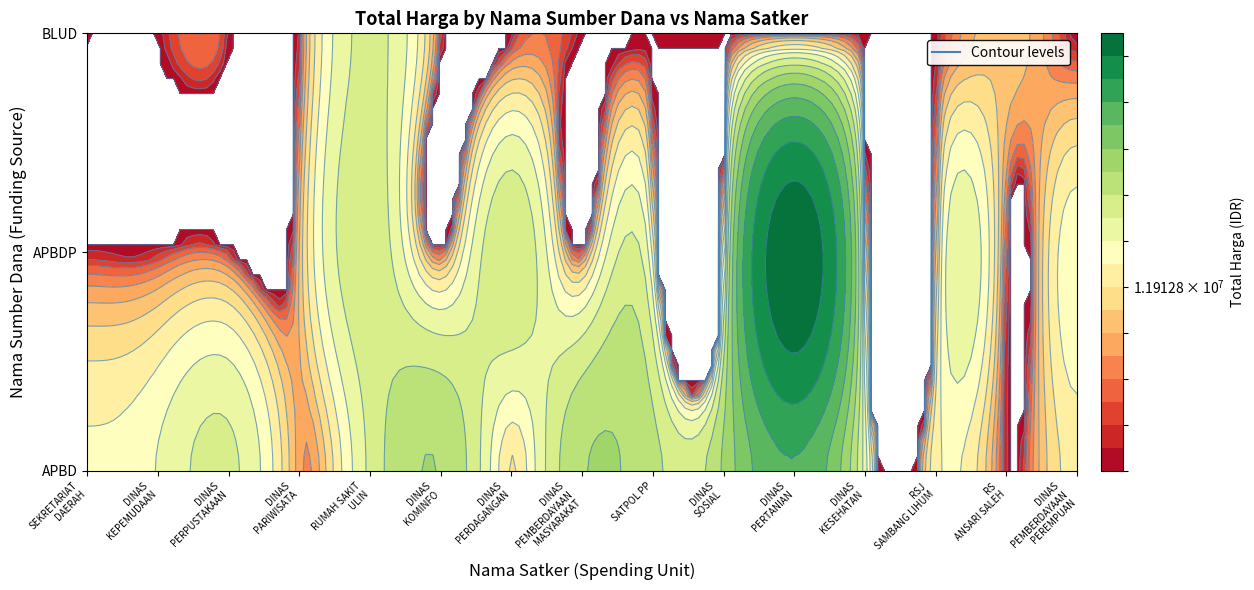

Which series has the largest total across all categories?

APBD